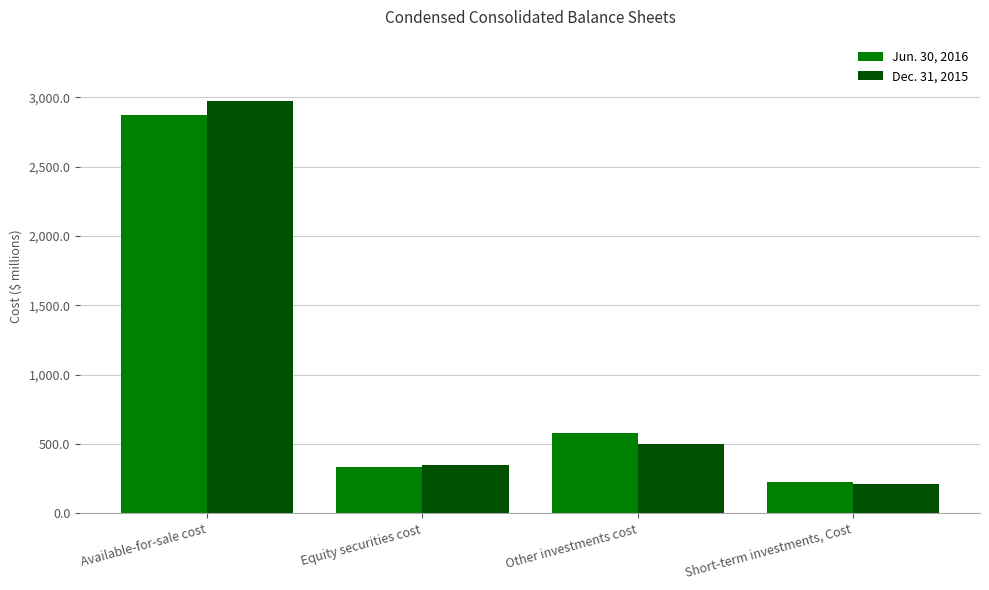

Reading left to right, transcribe all the data shown in this chart.

Jun. 30, 2016: 2870.4	335.7	582.4	225.2
Dec. 31, 2015: 2971.0	349.7	499.6	211.2